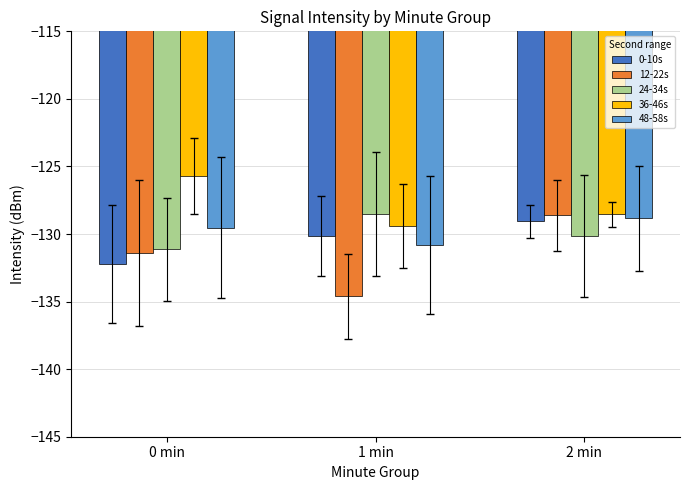

What is the difference between the highest and lowest values at 2 min?

1.6